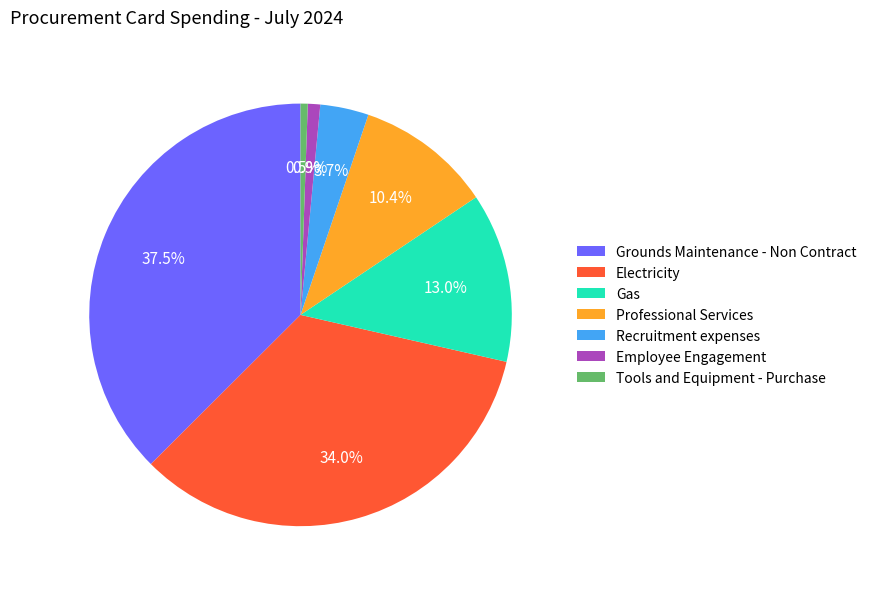

To the nearest percent, what is the average slice percentage?

14%